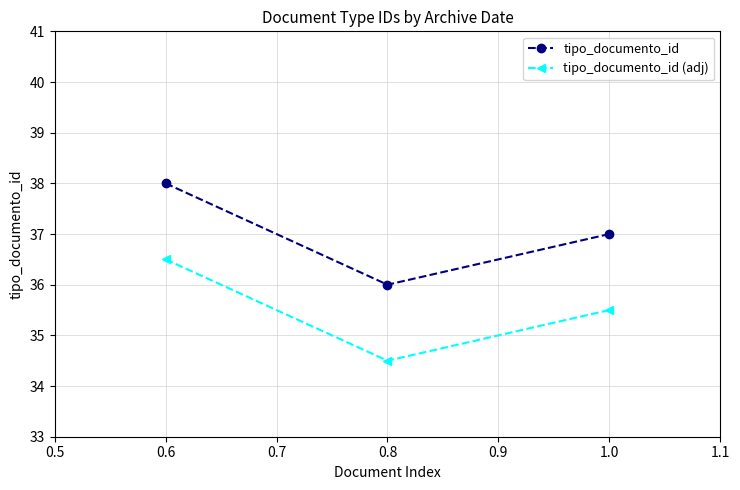

How many tipo_documento_id values are between 36 and 38?

3